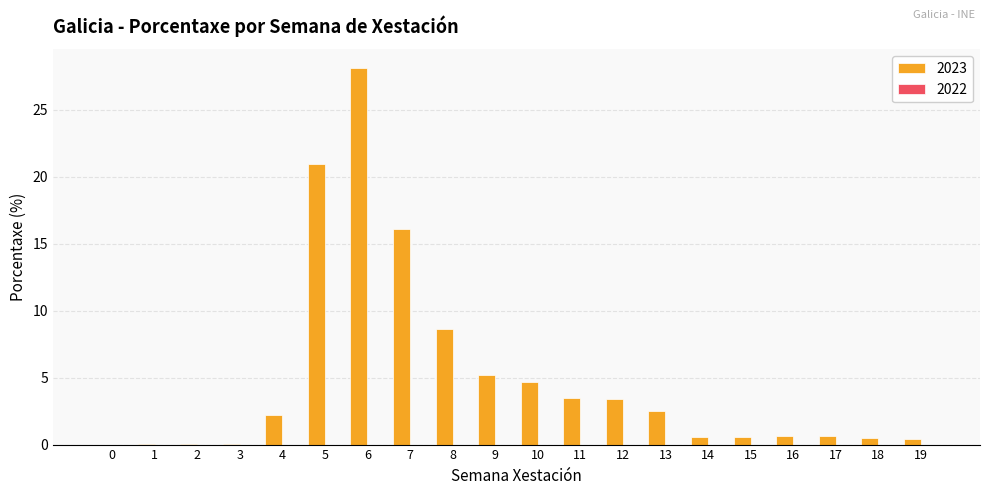

What is the ratio of the value at 7 to the value at 4?

7.2